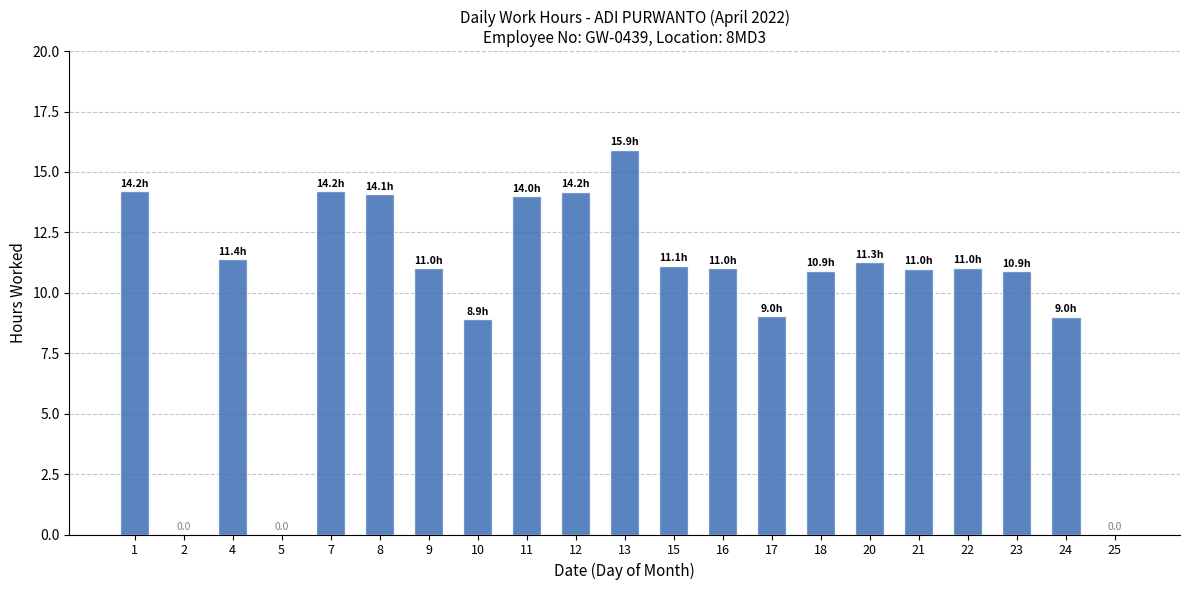

What is the ratio of the value at 20 to the value at 22?

1.0